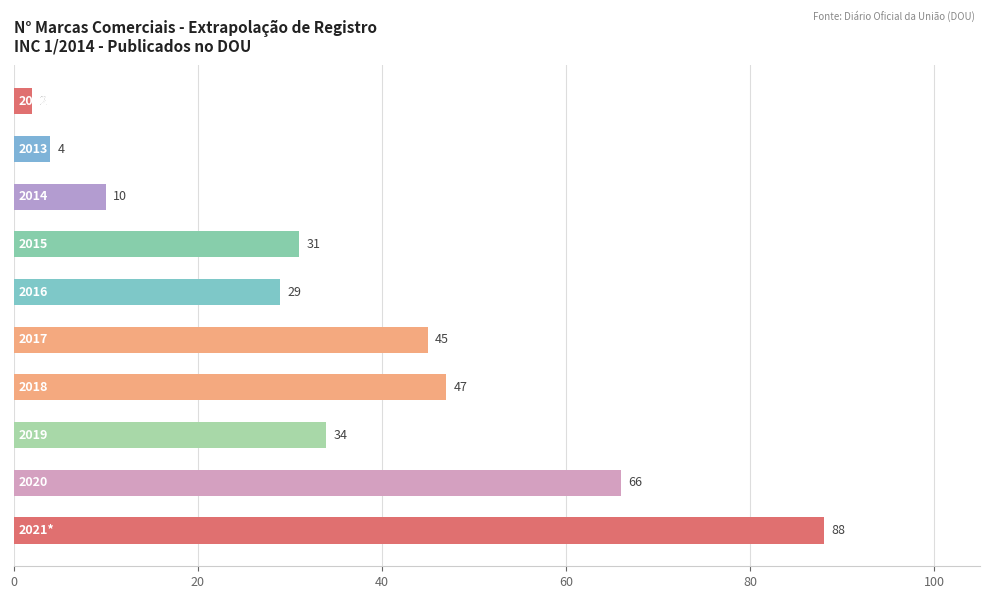

What is the greatest value displayed?

88